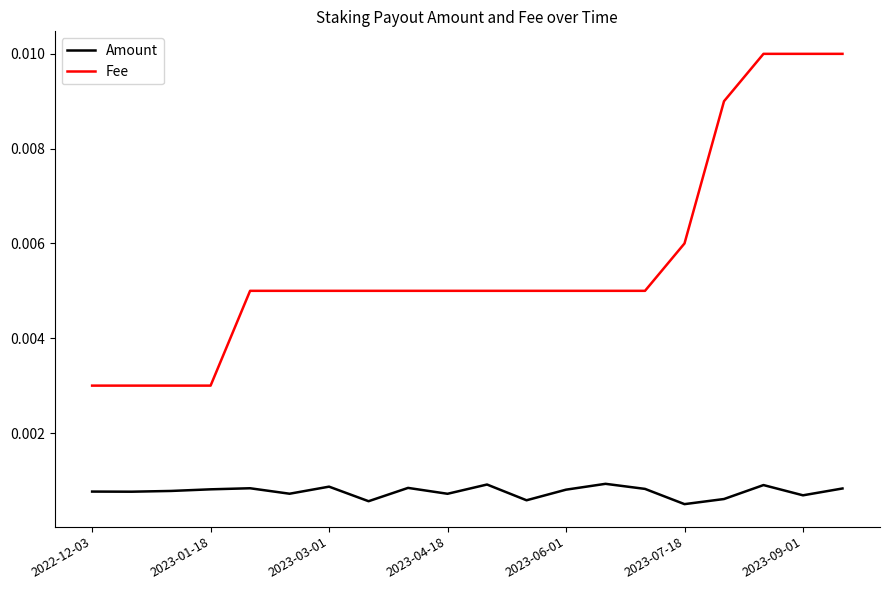

Which series has the largest total across all categories?

Fee